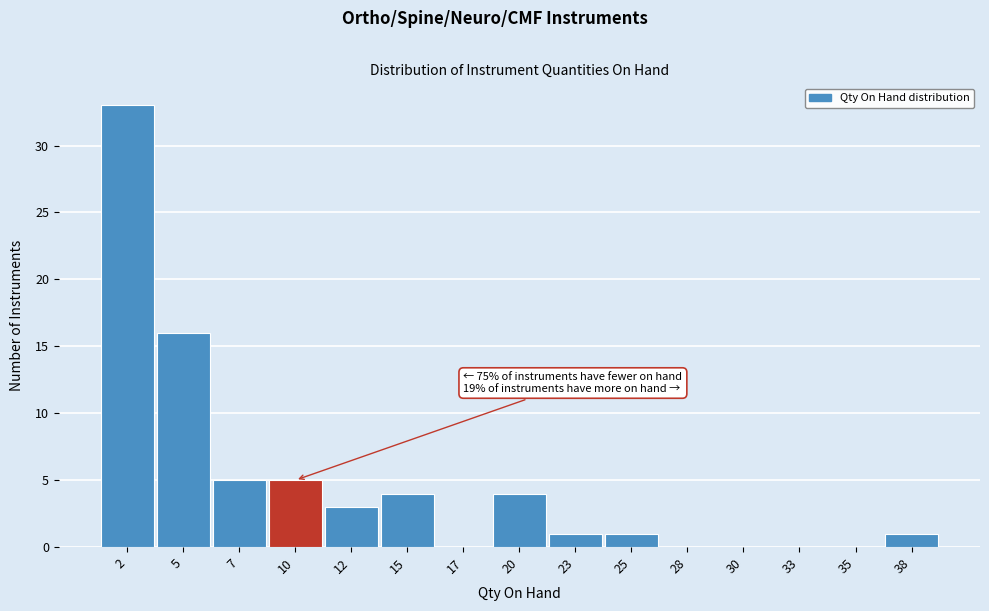

Reading right to left, transcribe all the data shown in this chart.

38=1	35=0	33=0	30=0	28=0	25=1	23=1	20=4	17=0	15=4	12=3	10=5	7=5	5=16	2=33